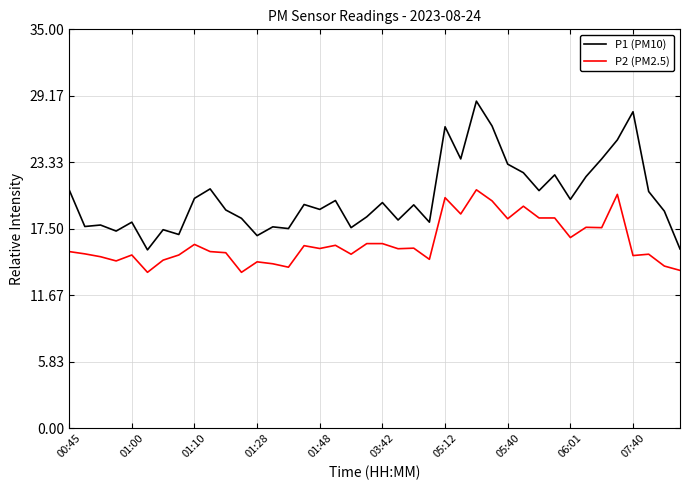

What is the average value of the P2 (PM2.5) series?

16.3